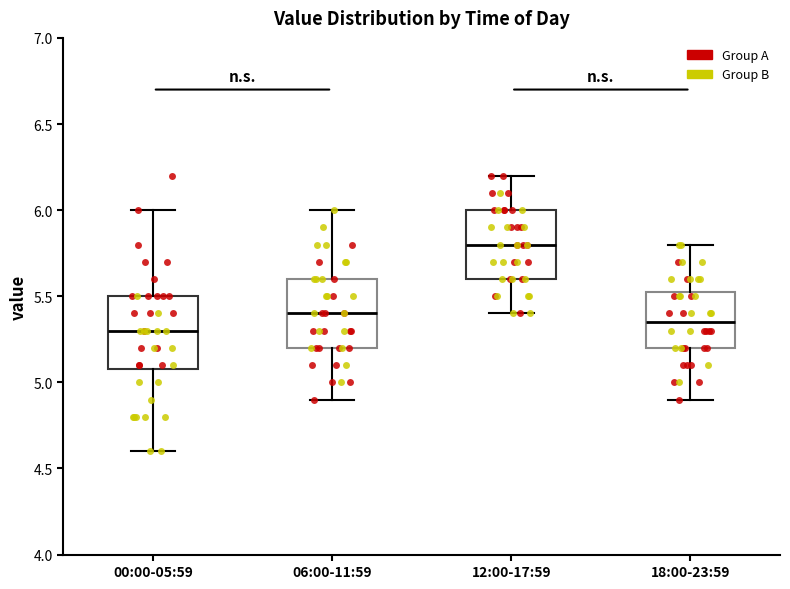

Reading left to right, transcribe this box plot: for each box, give where its median line is, the range the box spans, and where its two whiskers end, as read against the y-axis. The values are not printed on the chart, so give them approximately, as read against the axis.

00:00-05:59: median 5.30, box 5.10 to 5.50, whiskers 4.60 to 6.00
06:00-11:59: median 5.40, box 5.20 to 5.60, whiskers 4.90 to 6.00
12:00-17:59: median 5.80, box 5.60 to 6.00, whiskers 5.40 to 6.20
18:00-23:59: median 5.35, box 5.20 to 5.55, whiskers 4.90 to 5.80